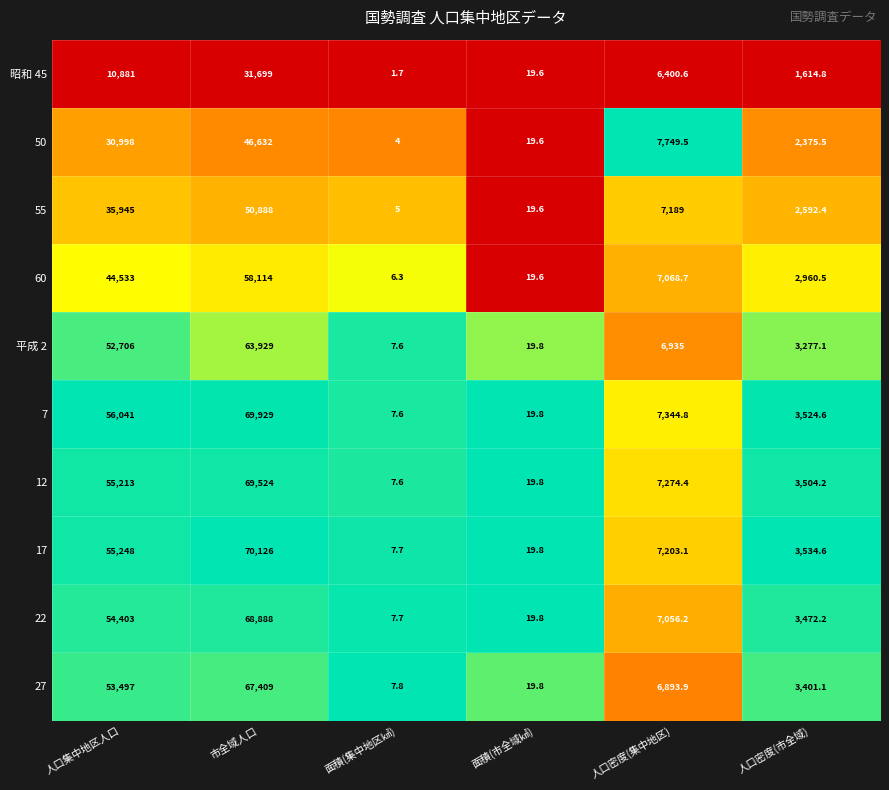

Which series has the largest range (max minus min)?

17